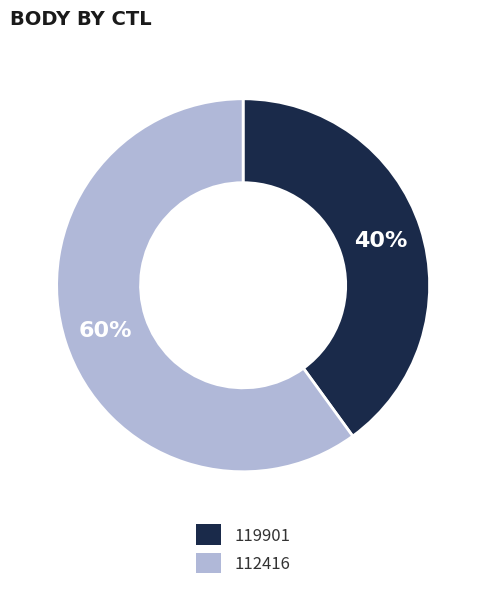

Combined, do 119901 and 112416 account for over 50%?

Yes